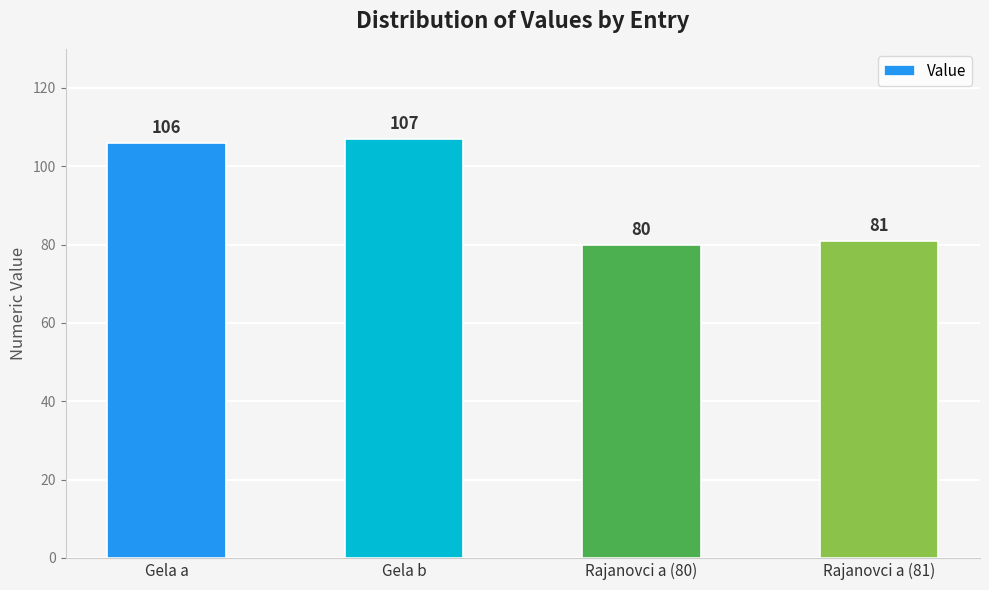

How many values are below 106?

2